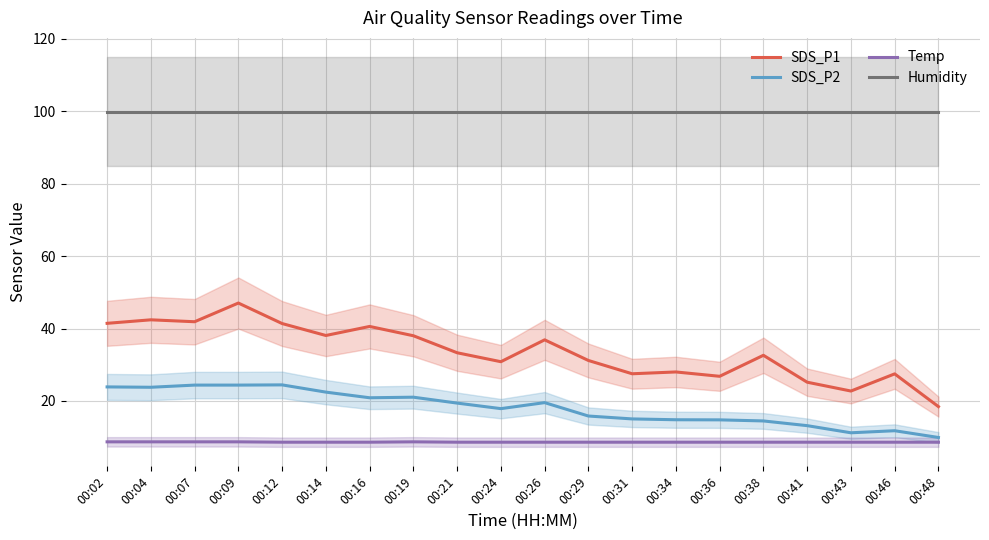

What is the average value of the Temp series?

8.6